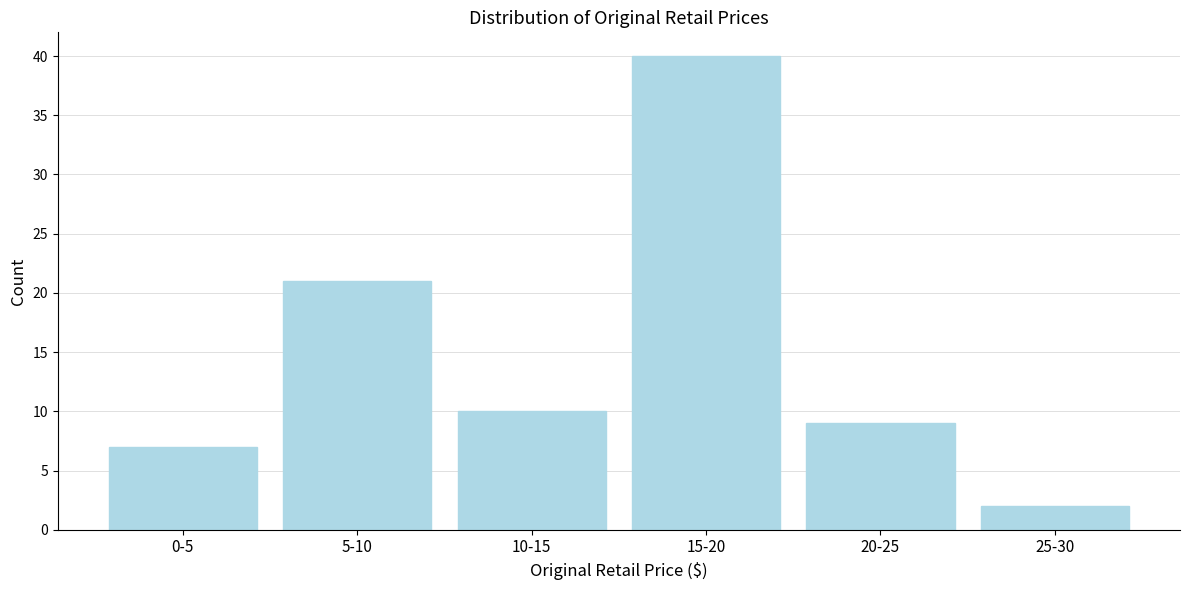

Reading left to right, extract all data points from this chart.

7	21	10	40	9	2